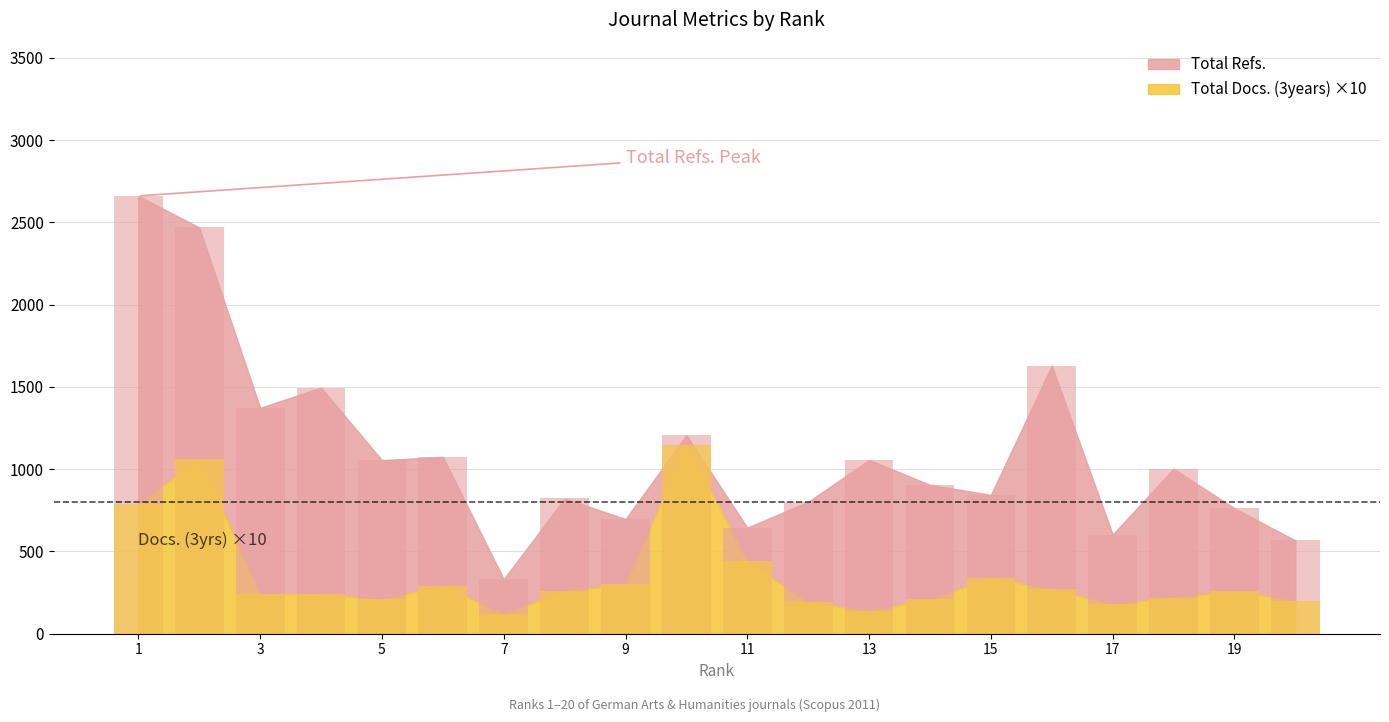

How many values in the Total Docs. (3years) series are below 260?

10